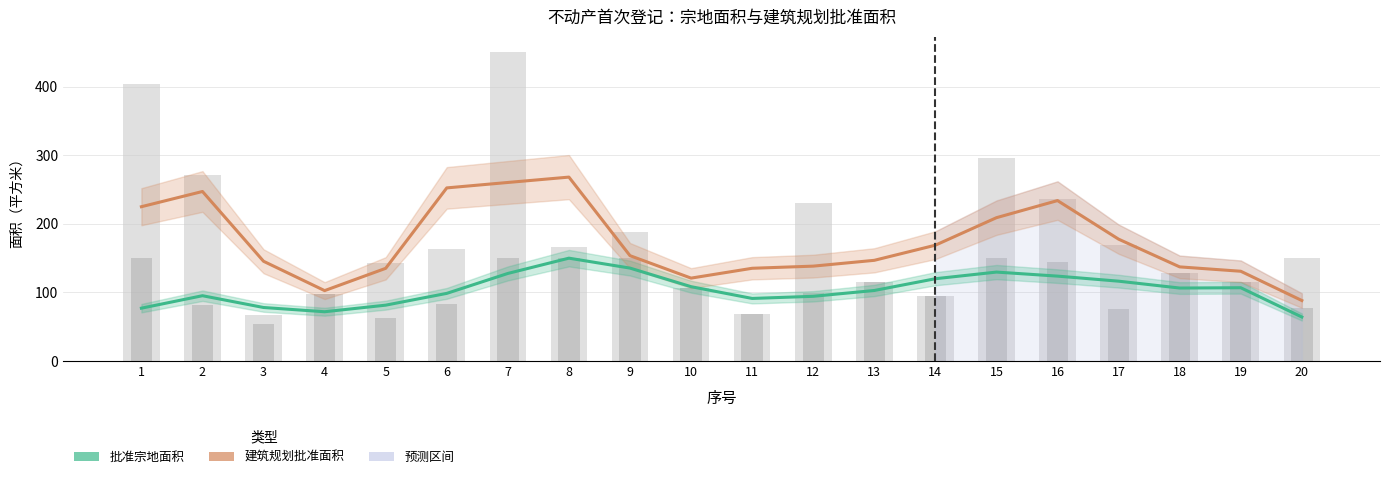

At 3, list the series in order from largest to smallest.

建筑规划批准面积, 批准宗地面积